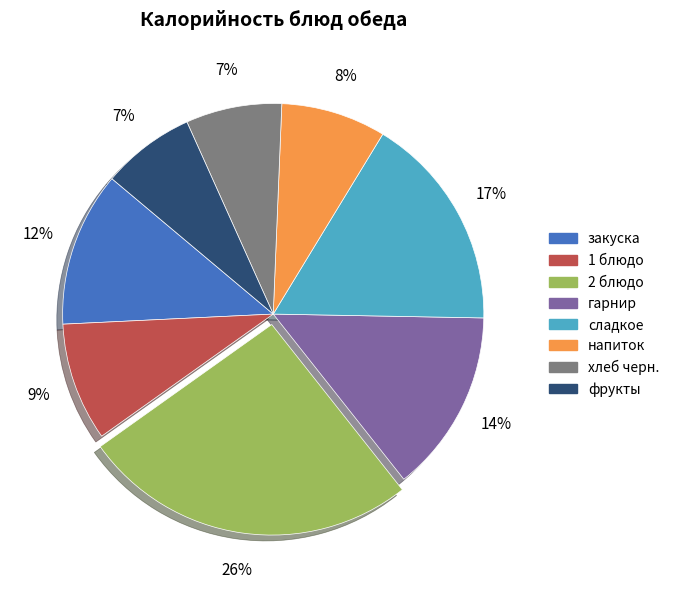

Which category has the biggest portion of the pie?

2 блюдо